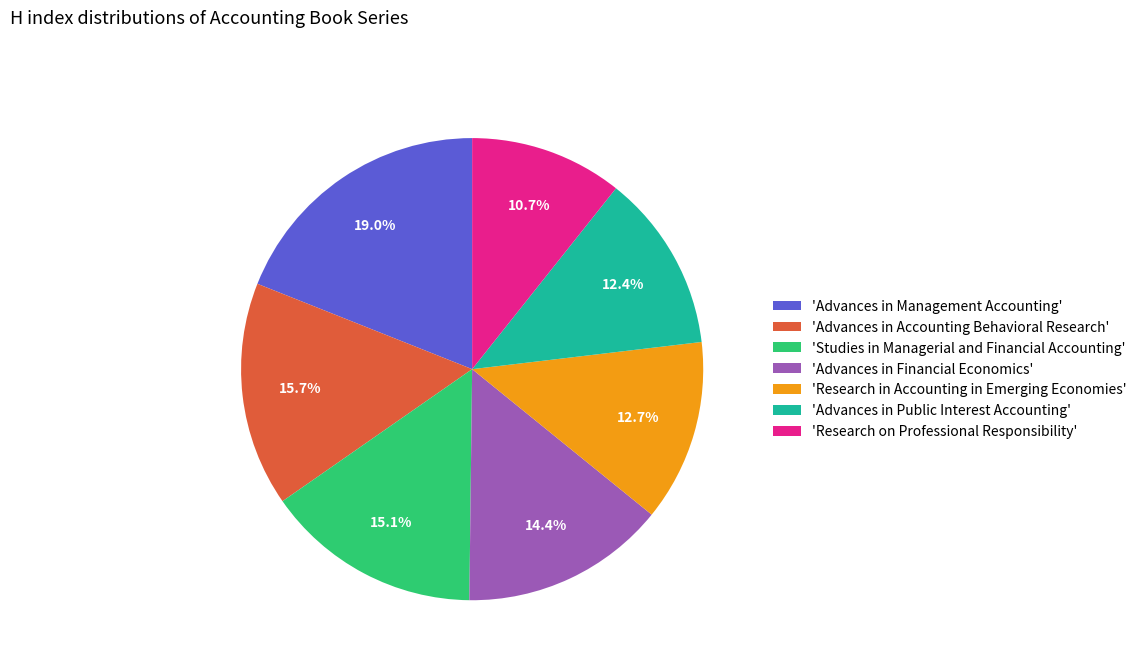

What is the ratio of the value at 'Advances in Public Interest Accounting' to the value at 'Studies in Managerial and Financial Accounting'?

0.8